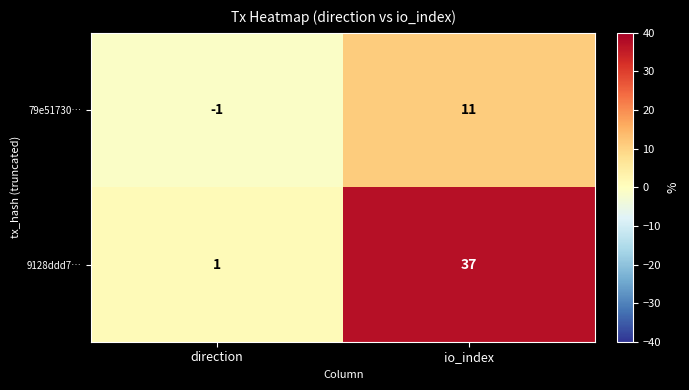

What is the difference between the highest and lowest values at io_index?

26